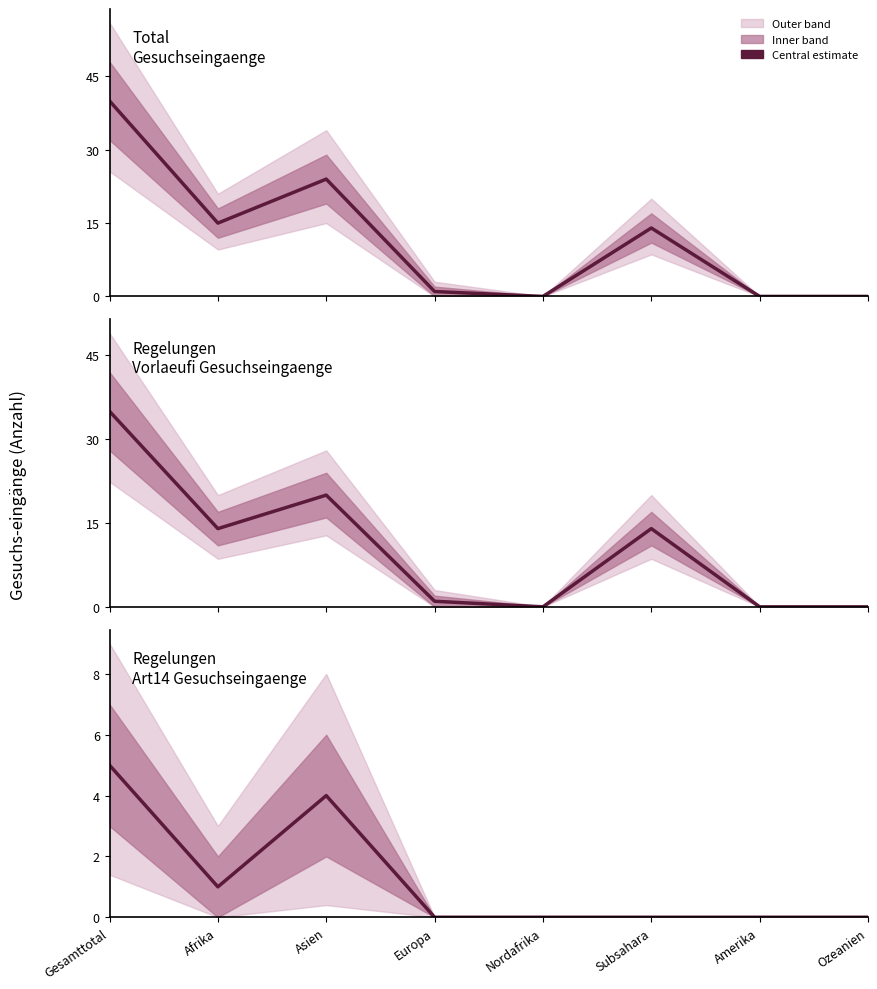

Which series has the largest total across all categories?

Total Gesuchseingaenge